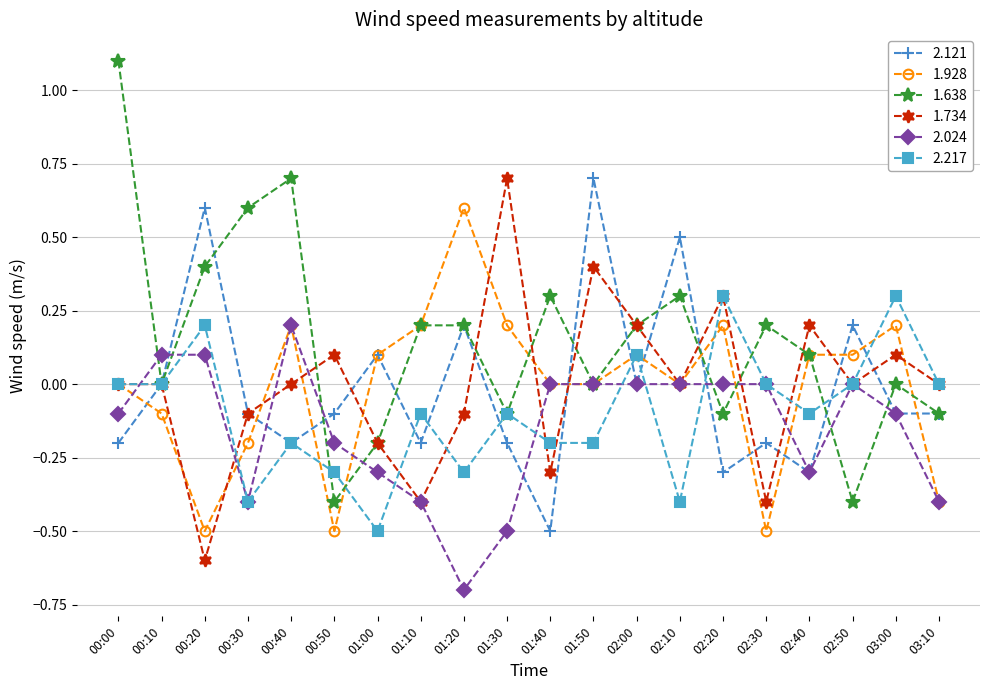

At which category does 1.928 reach its first local valley?

00:20